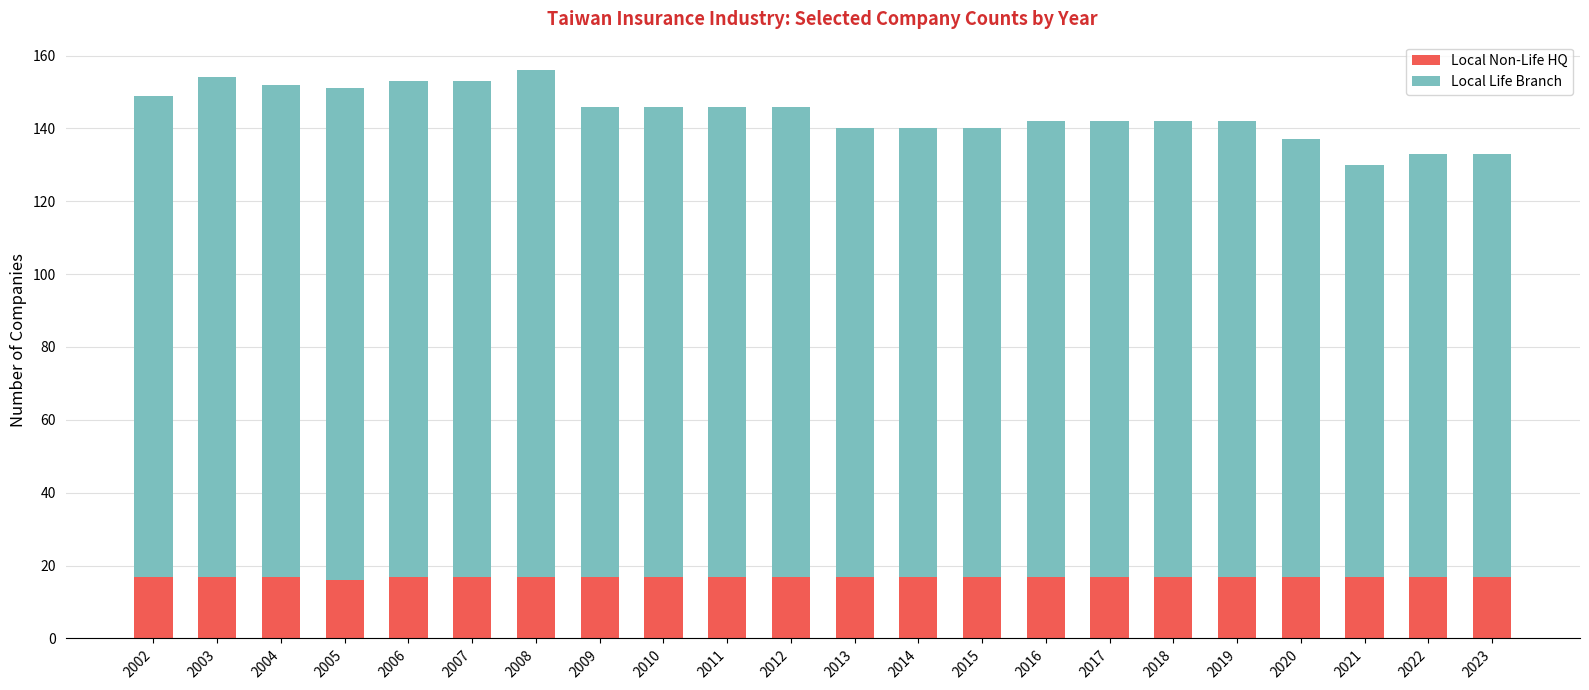

What is the sum of all Local Non-Life HQ values?

373